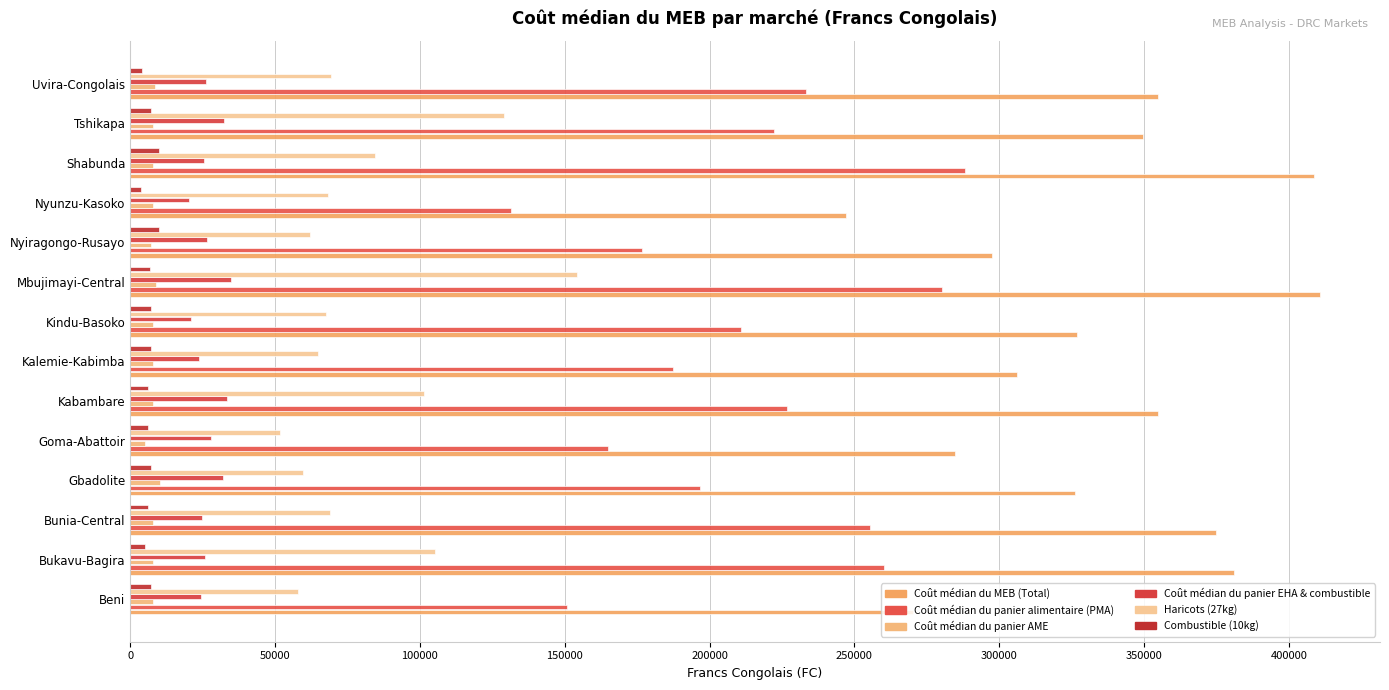

How many series are shown in this chart?

6